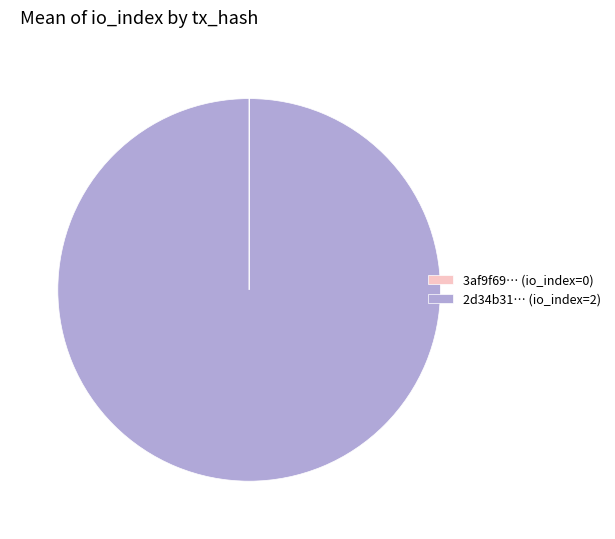

The 2d34b31… (io_index=2) slice represents 100% of the pie. True or false?

True